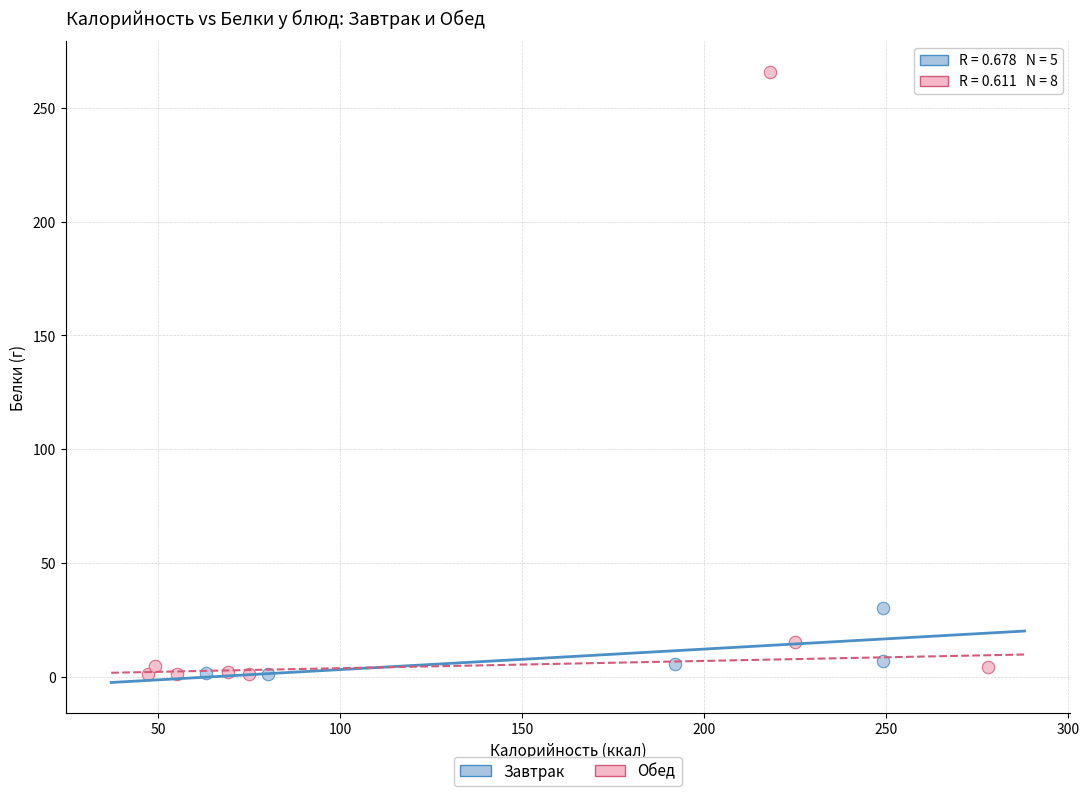

Which series contains the highest Y value?

Обед